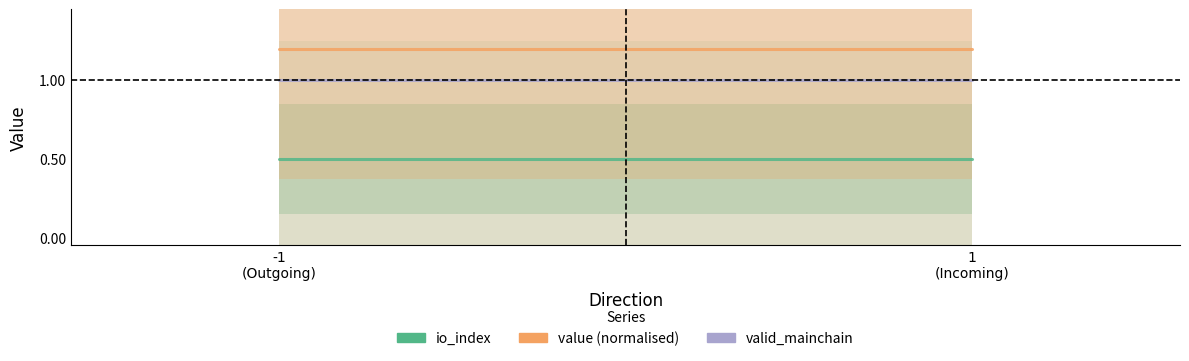

List the series in order of their peak value, highest first.

value, valid_mainchain, io_index